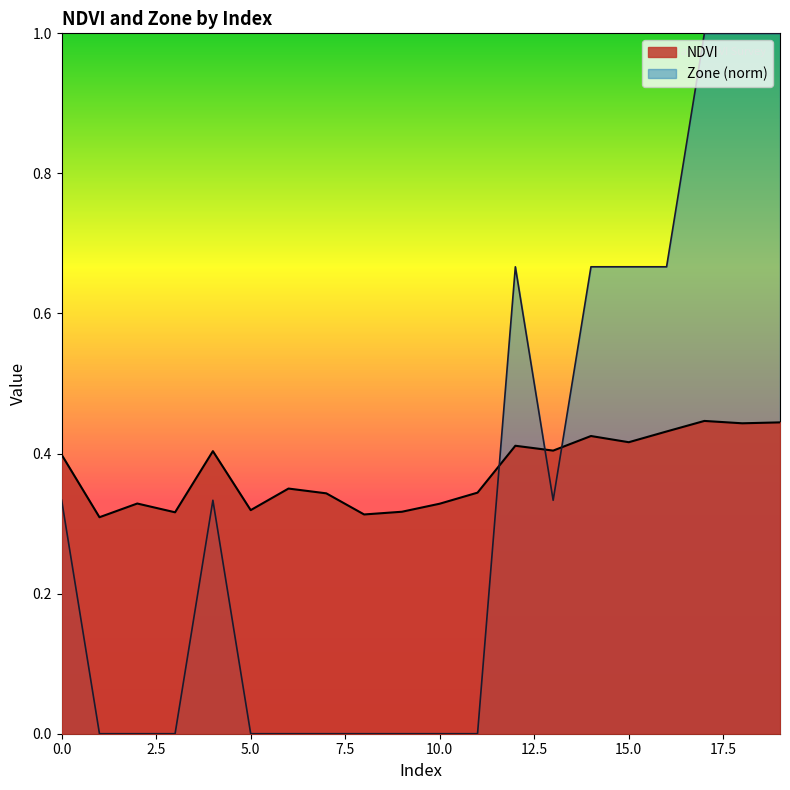

Is the value of NDVI at 14 greater than the value of Zone at 18?

No